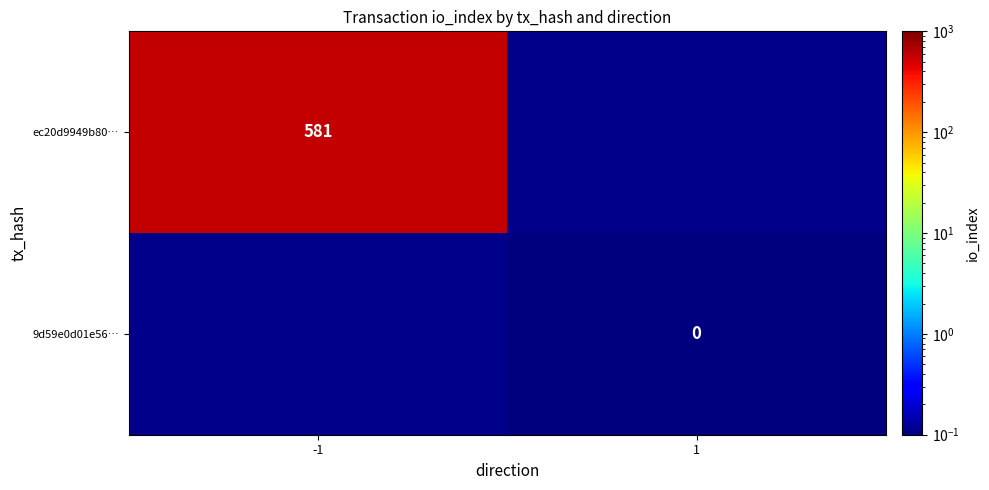

The ec20d9949b80… series shows 835.3 at -1. True or false?

False